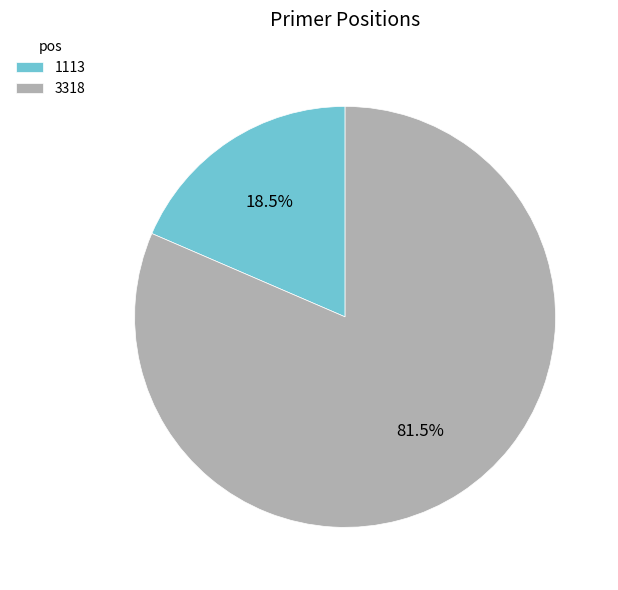

Is the sum of 3318 and 1113 greater than half?

Yes